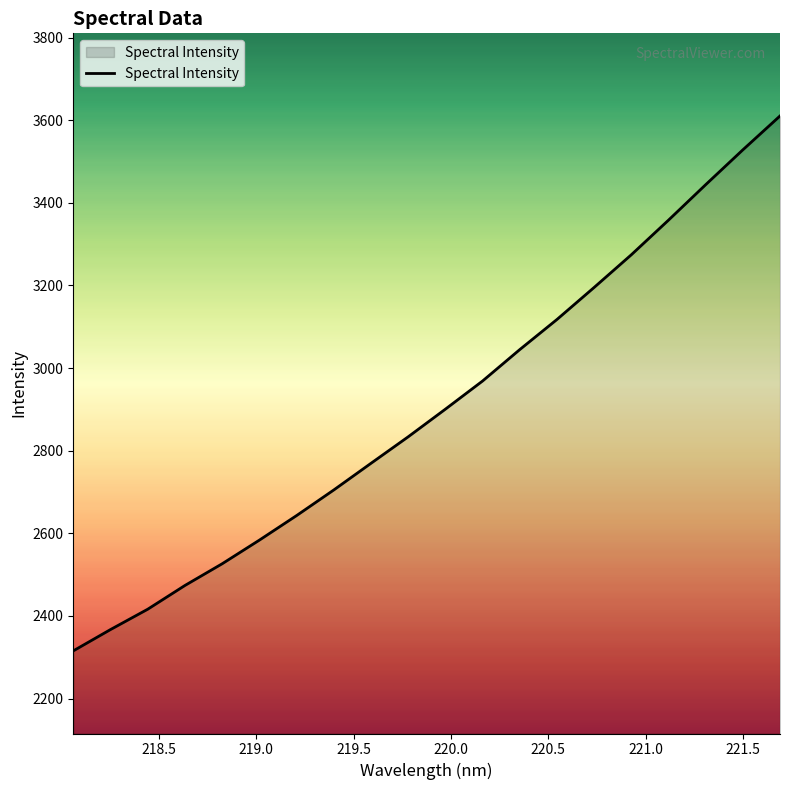

What is the sum of all values?

58076.1